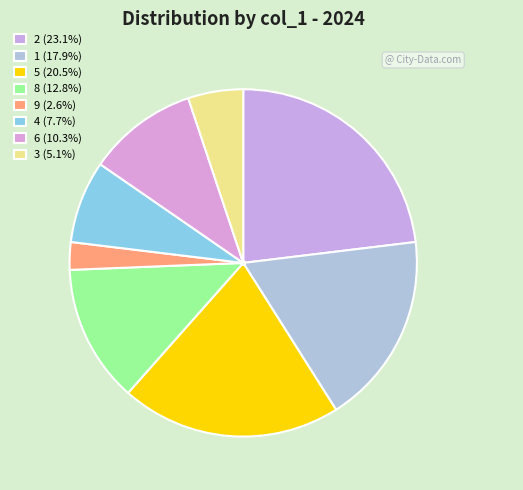

How many slices are in this pie chart?

8